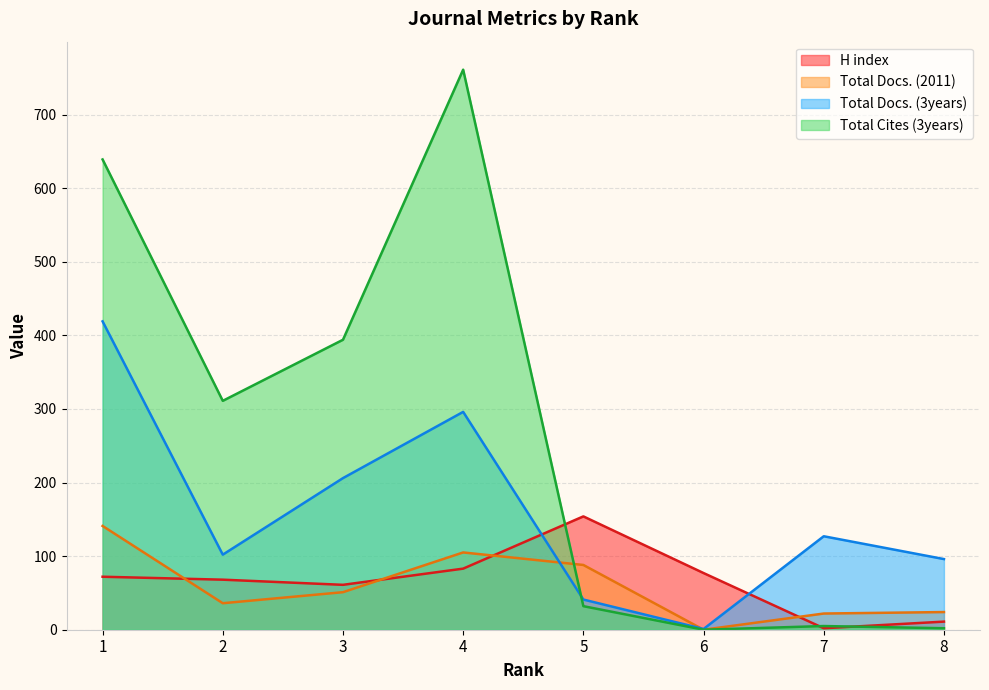

Between which two adjacent categories do H index and Total Docs. (3years) first intersect?

4 and 5